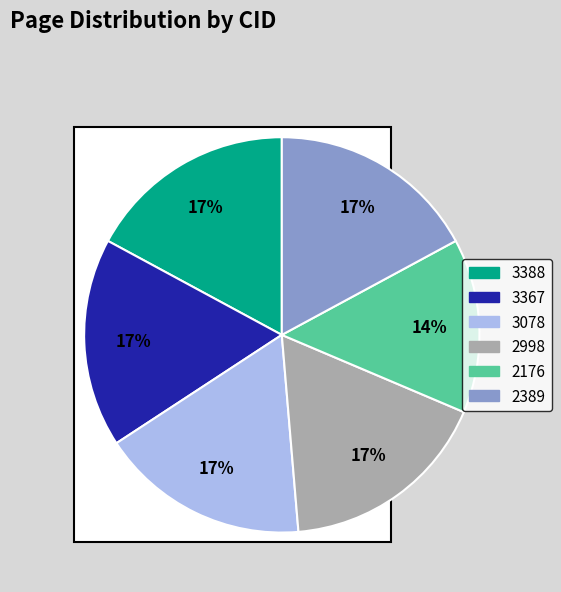

How many segments does this pie chart have?

6